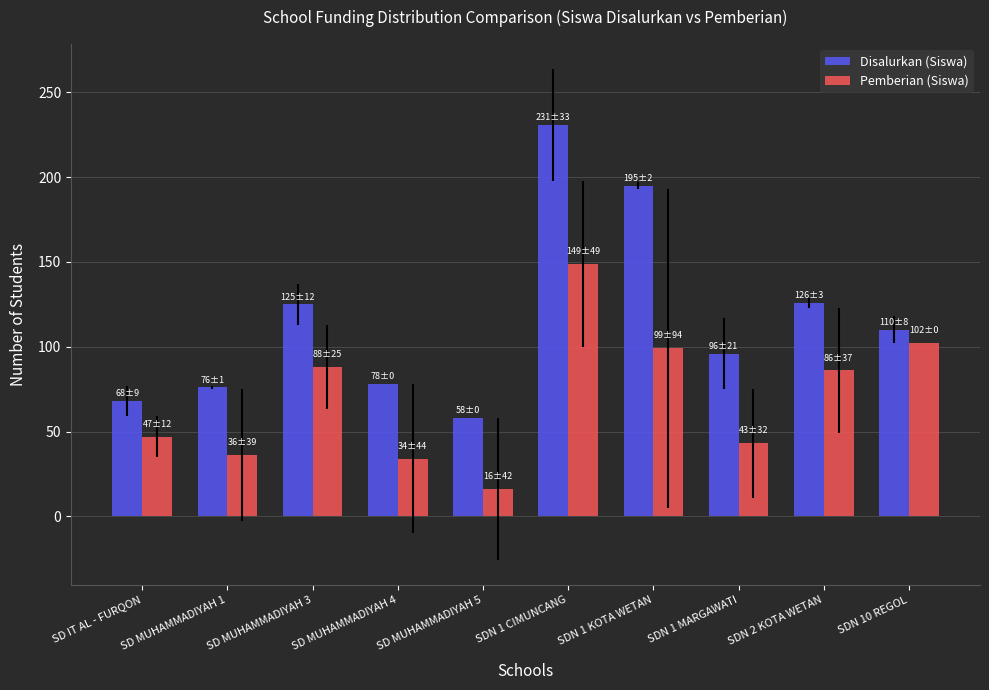

Rank the series by their maximum value, from lowest to highest.

Pemberian (Siswa), Disalurkan (Siswa)